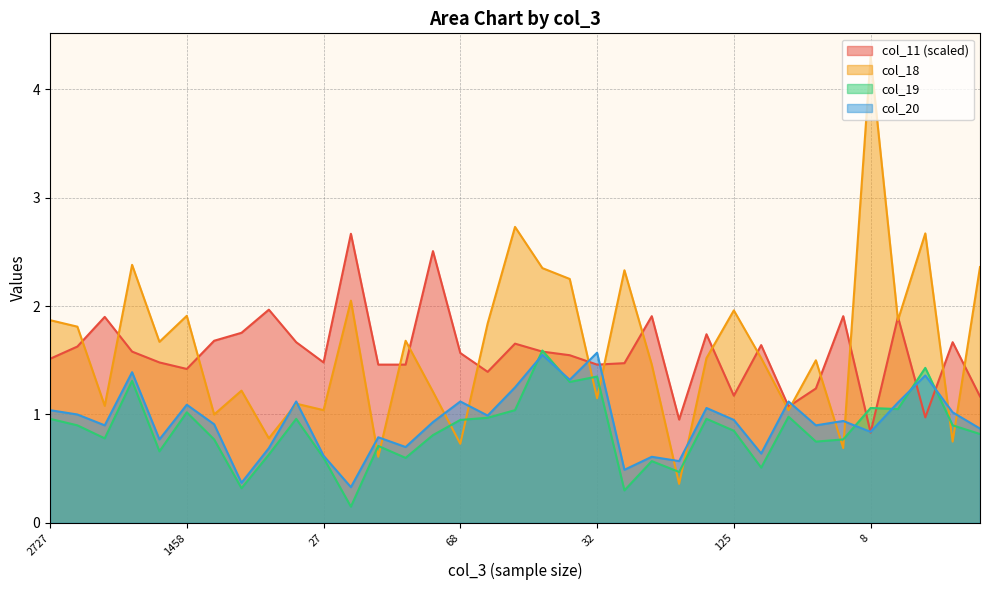

True or false: col_11 has a value of 1.5 at 114.

True